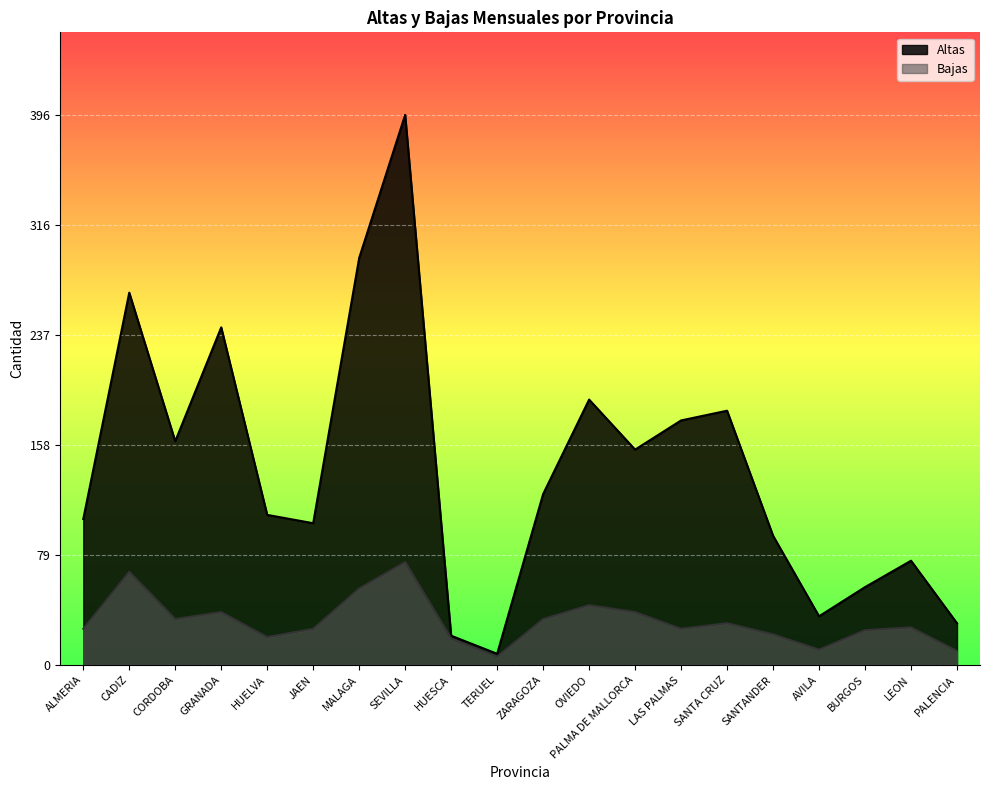

Count the number of data series in this chart.

2